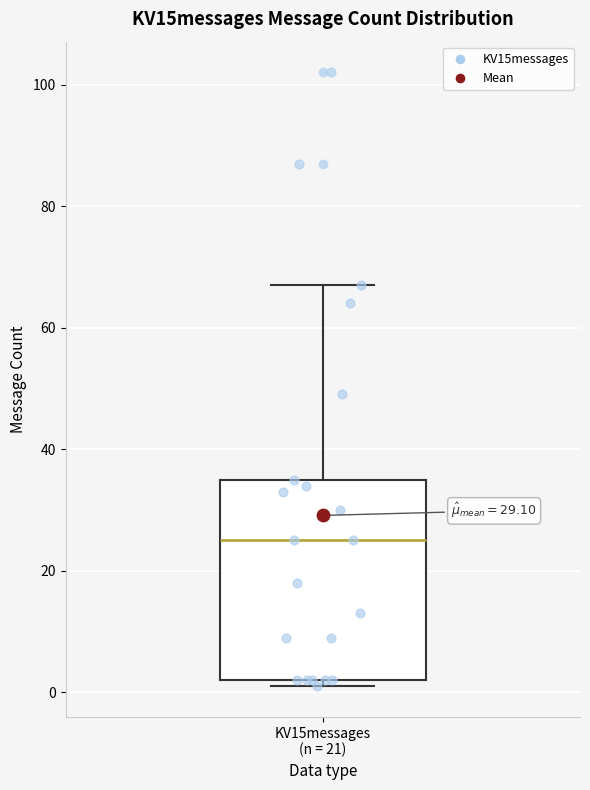

Transcribe this box plot: give where the median line is, the range the box spans, and where the two whiskers end, as read against the y-axis. The values are not printed on the chart, so give them approximately, as read against the axis.

median 26, box 2 to 36, whiskers 2 (just below the box's lower edge) to 68